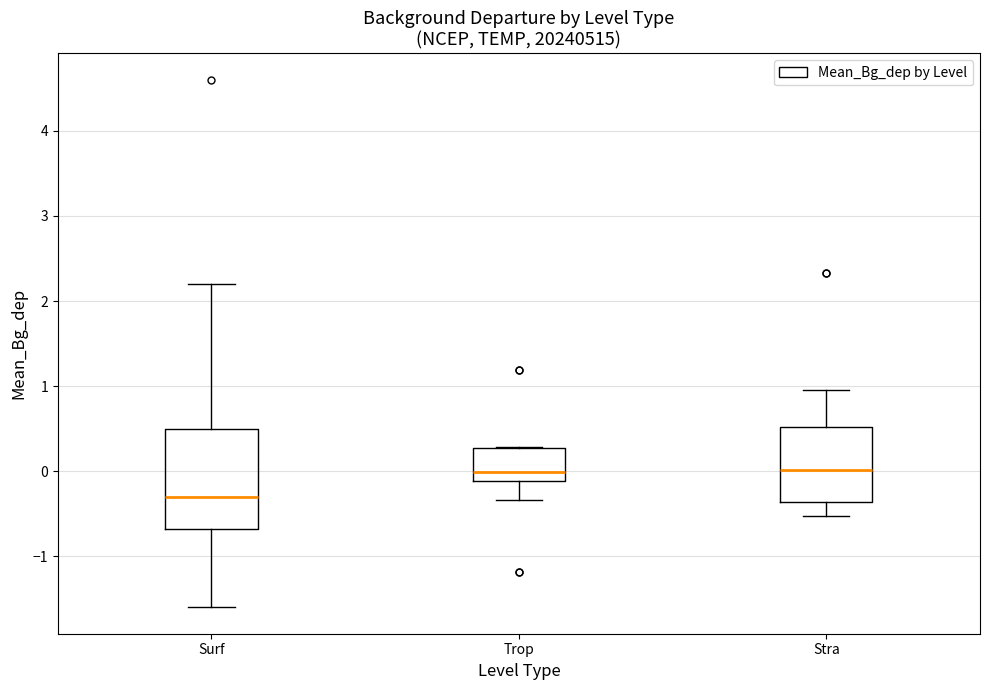

Where is the lower edge of the box for Stra on the y-axis? The values are not printed on the chart, so give them approximately, as read against the axis.

-0.4